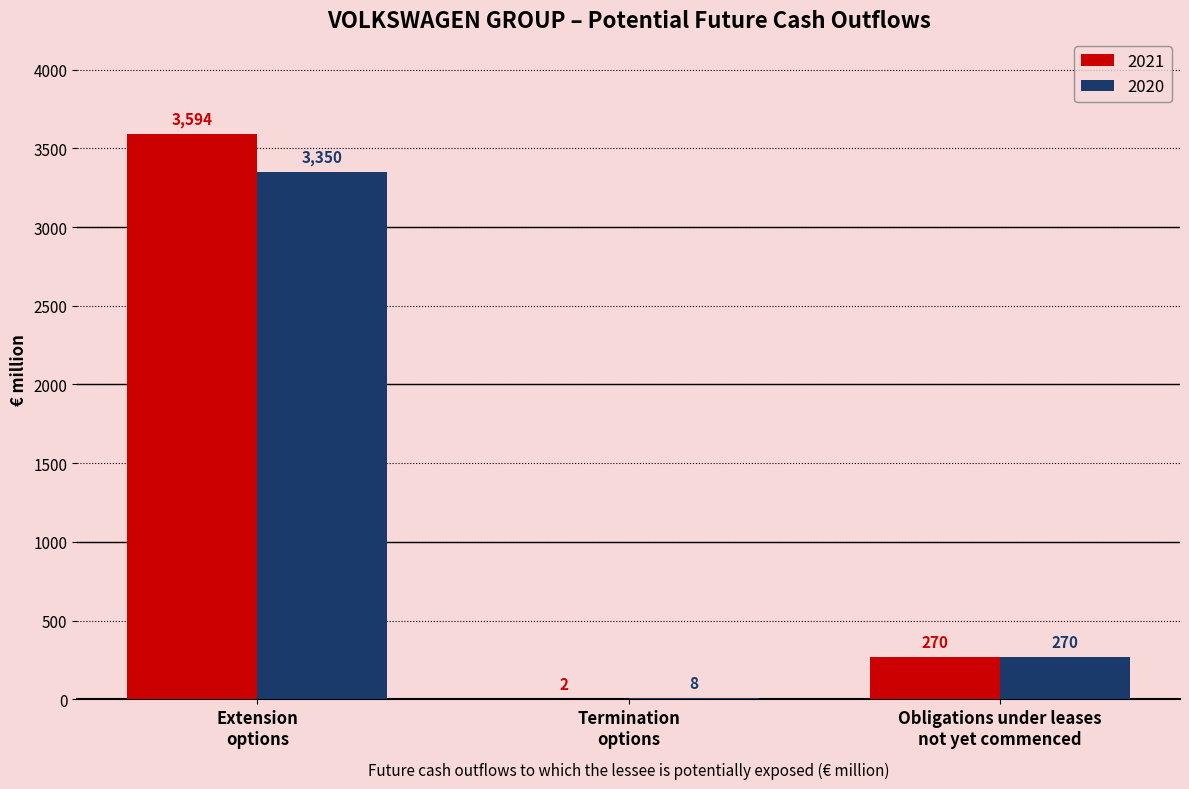

Which series has the largest total across all categories?

2021